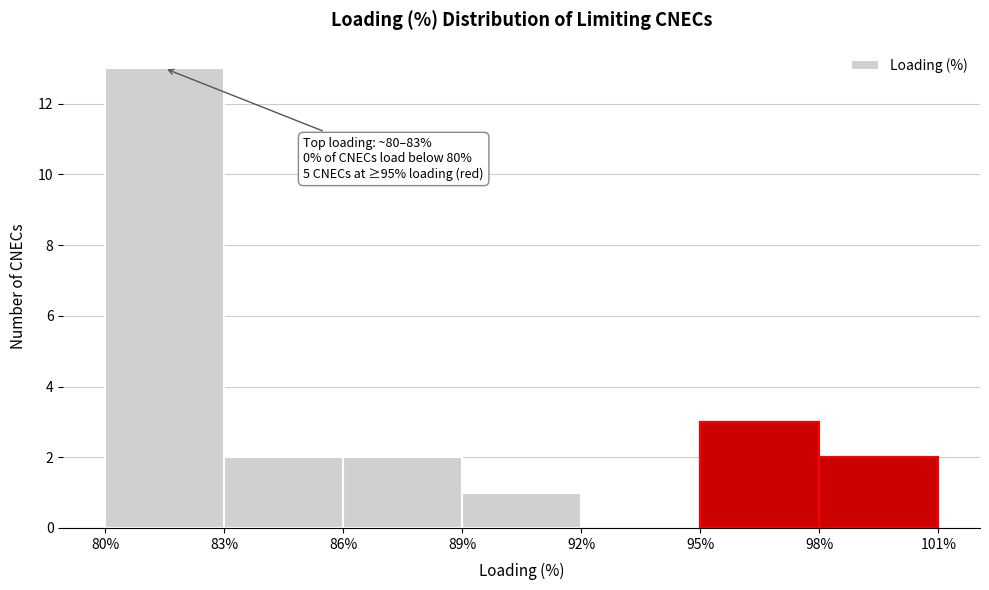

Which range on the x-axis has the tallest bar?

80% to 83%